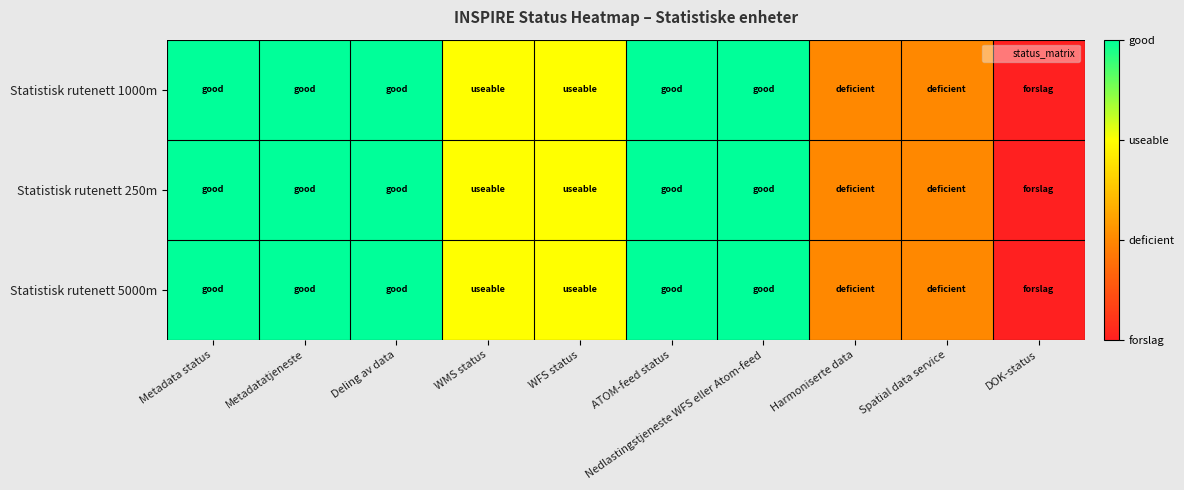

At which category is the sum across all series the highest?

Metadata status